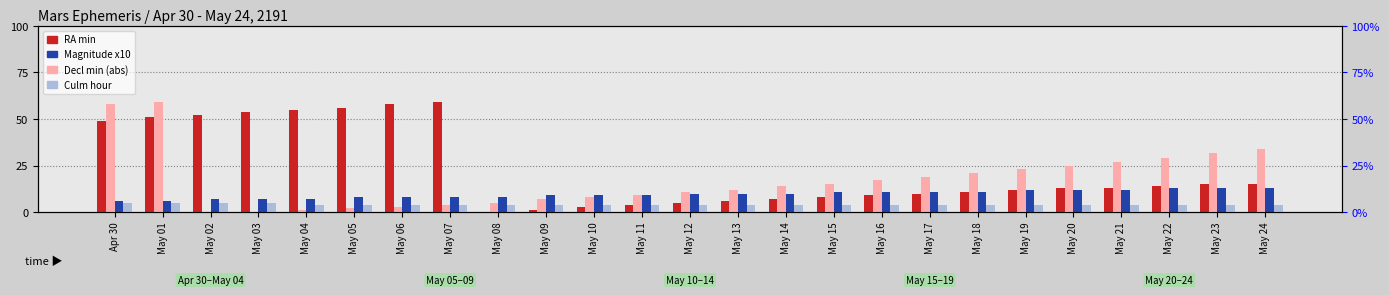

What is the value of the RA min bar at the 15th from the left?

7